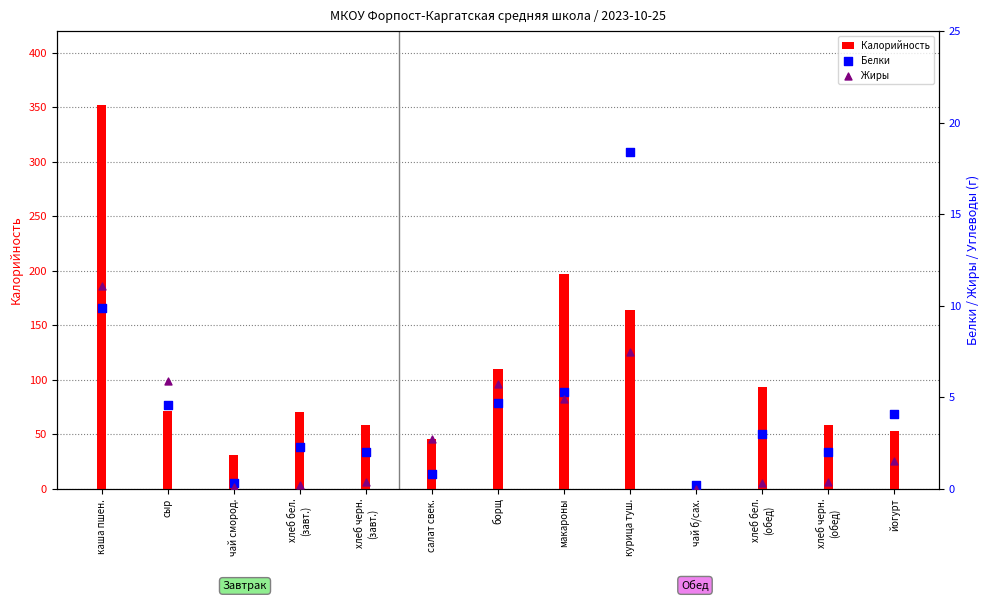

What are all the series names shown in the legend?

Калорийность, Белки, Жиры